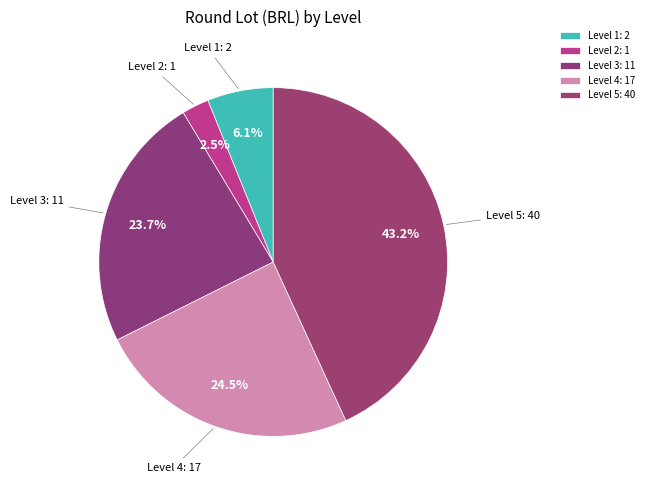

Is it true that Level 3 is 29% of the pie?

False